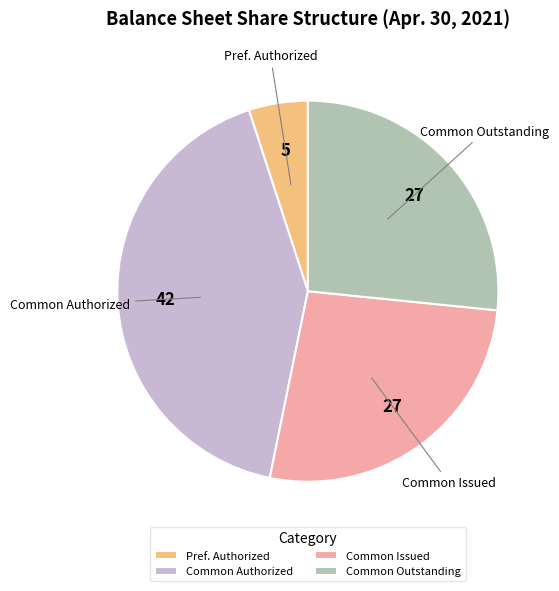

The Common Authorized slice represents 32% of the pie. True or false?

False